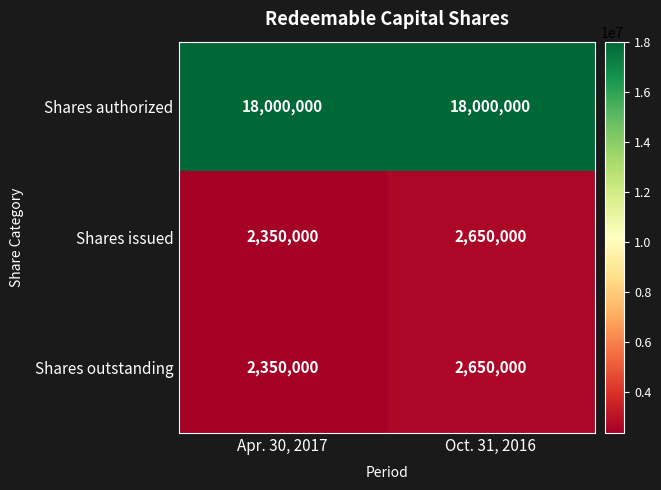

Reading right to left, transcribe all the data shown in this chart.

Shares authorized: 18000000	18000000
Shares issued: 2650000	2350000
Shares outstanding: 2650000	2350000